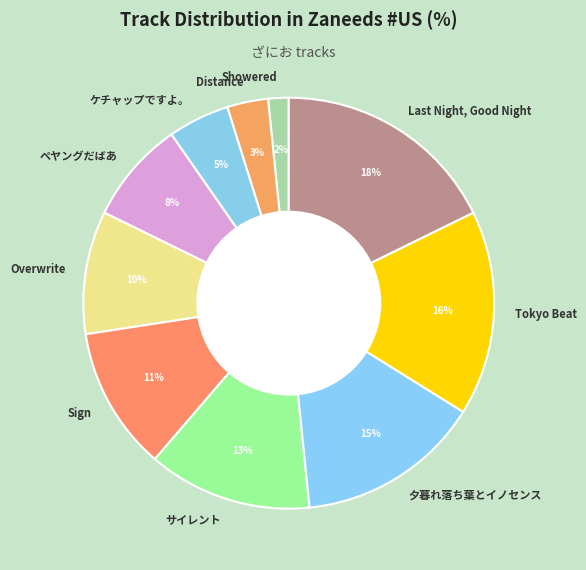

Which category has the biggest portion of the pie?

Last Night, Good Night